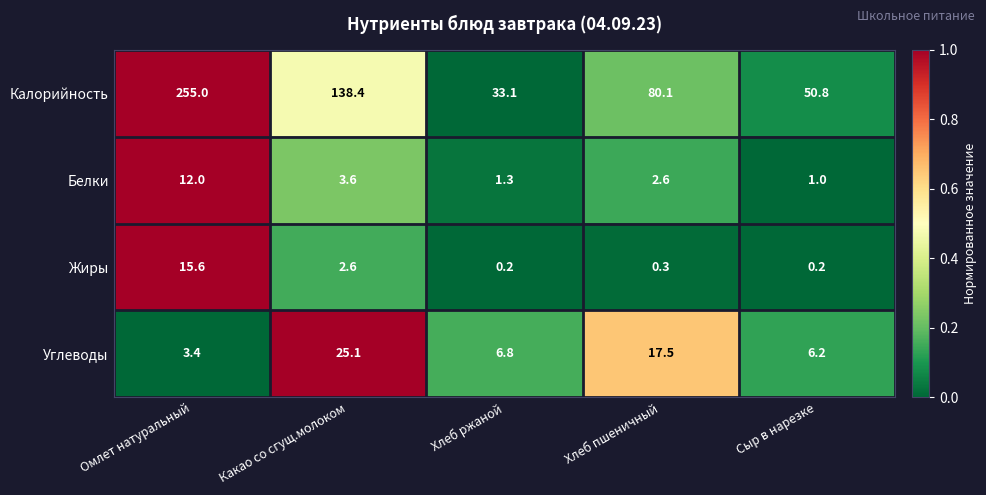

Count the number of categories in the chart.

5